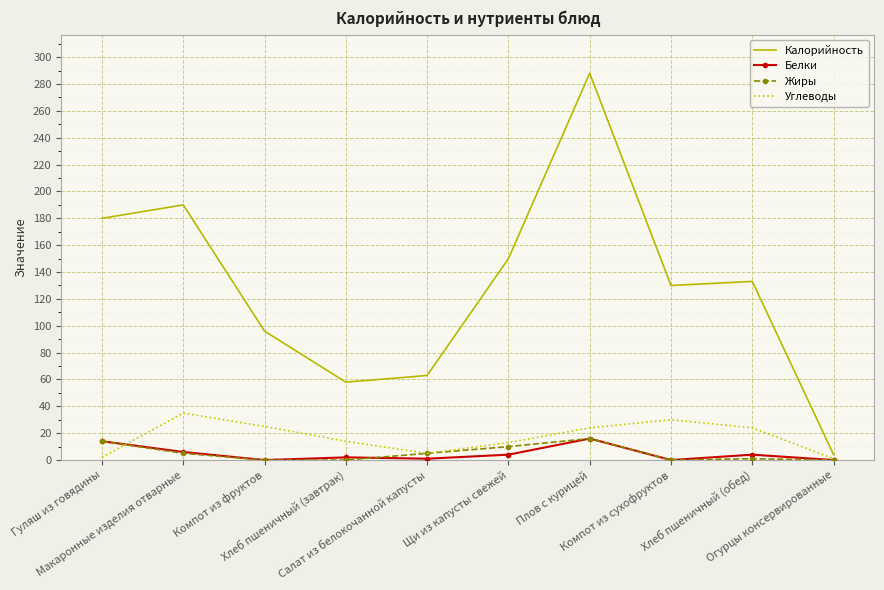

At which category is the sum across all series the highest?

Плов с курицей